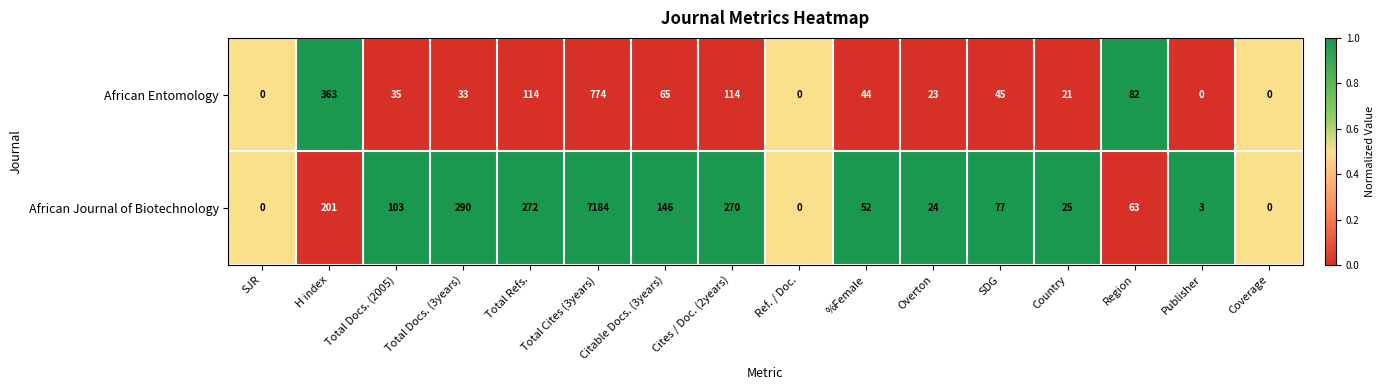

What is the spread (max minus min) of values at Cites / Doc. (2years)?

156